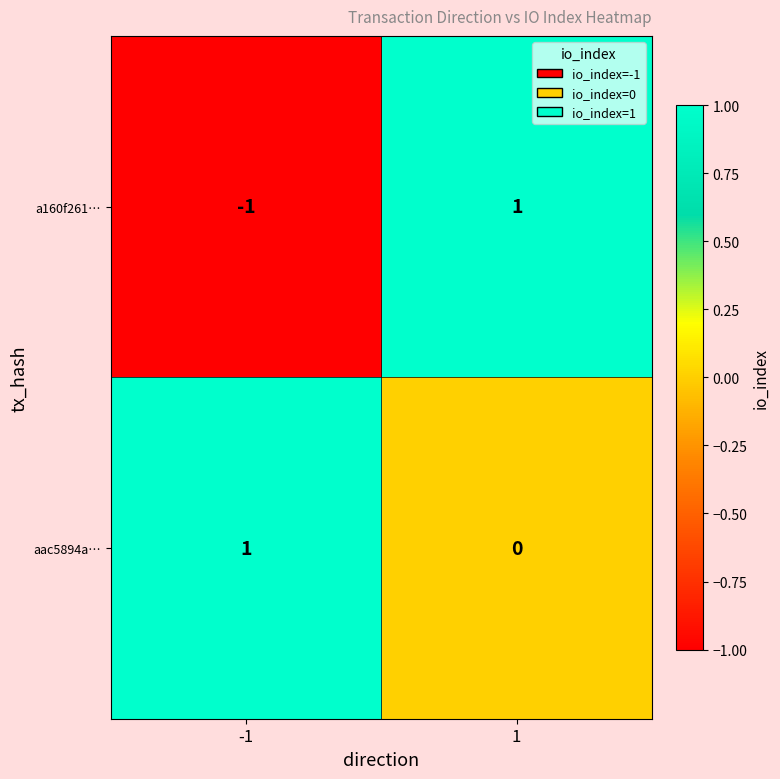

True or false: a160f261… has a value of 1 at 1.

True